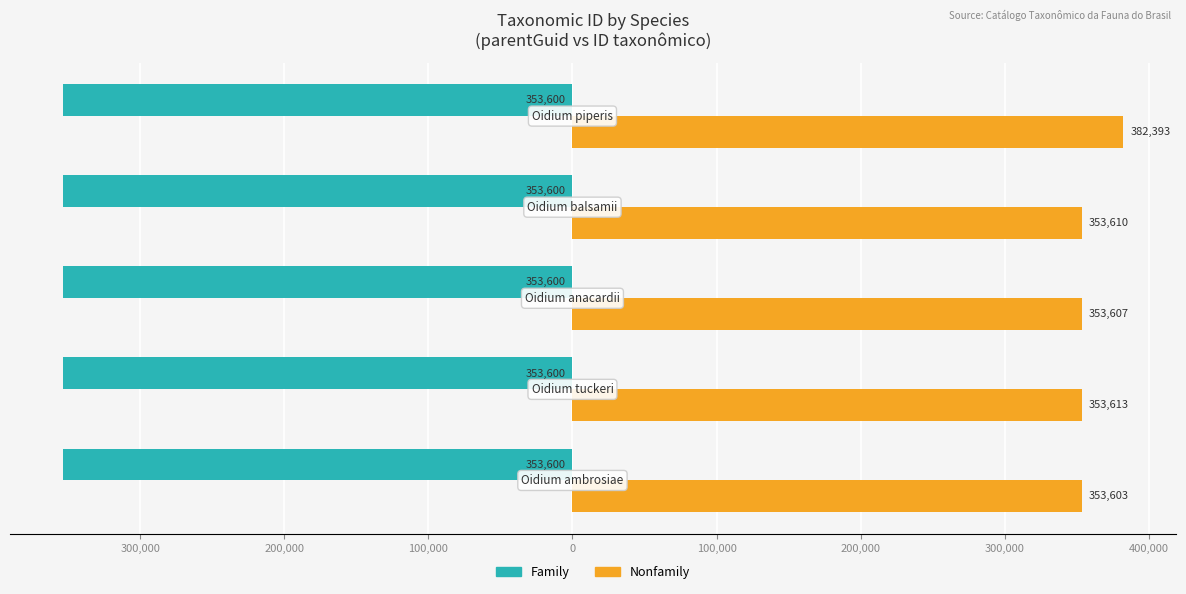

What are all the series names shown in the legend?

Family, Nonfamily